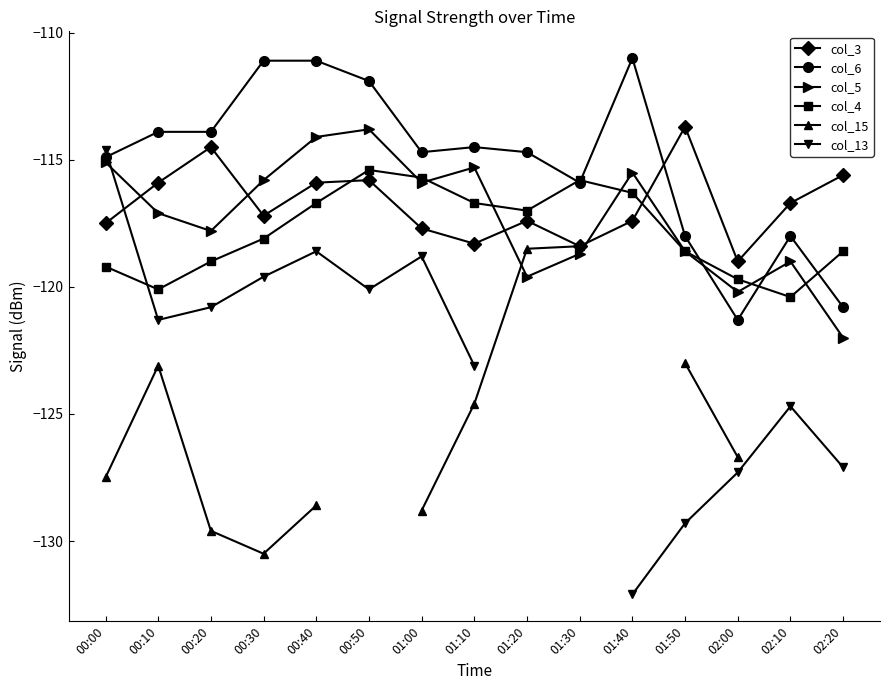

The col_3 series shows -39.2 at 01:50. True or false?

False